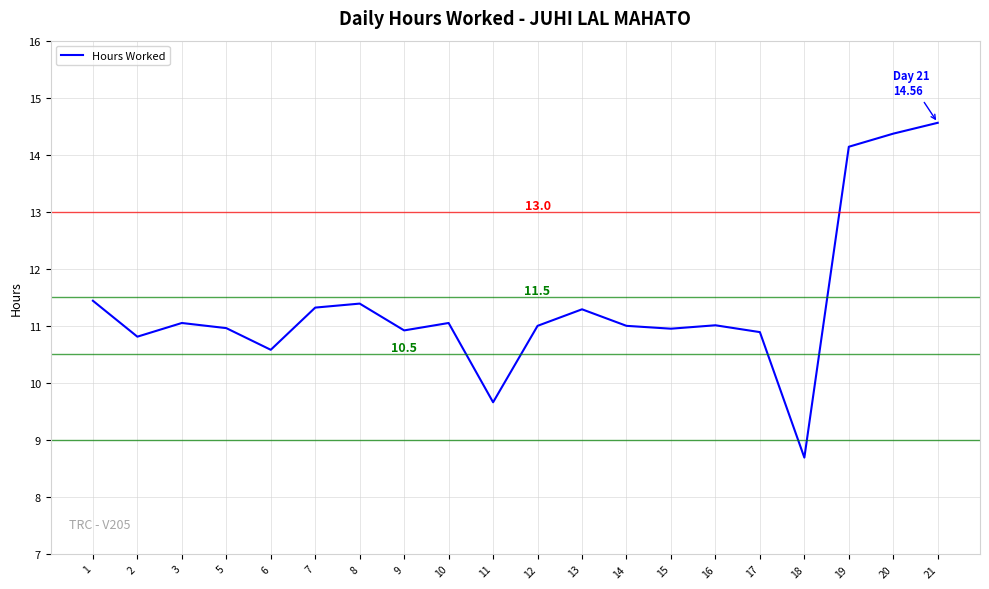

Does the chart have visible grid lines?

Yes